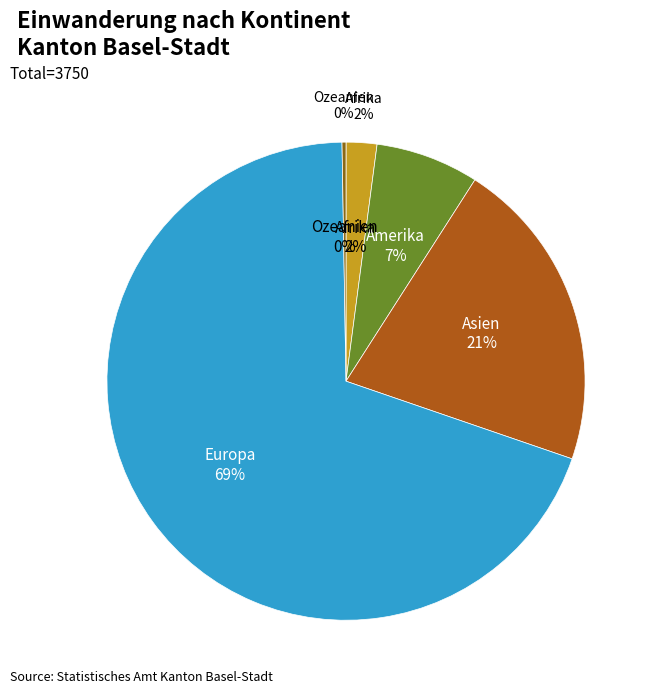

What percentage is the Asien slice, to the nearest percent?

21%